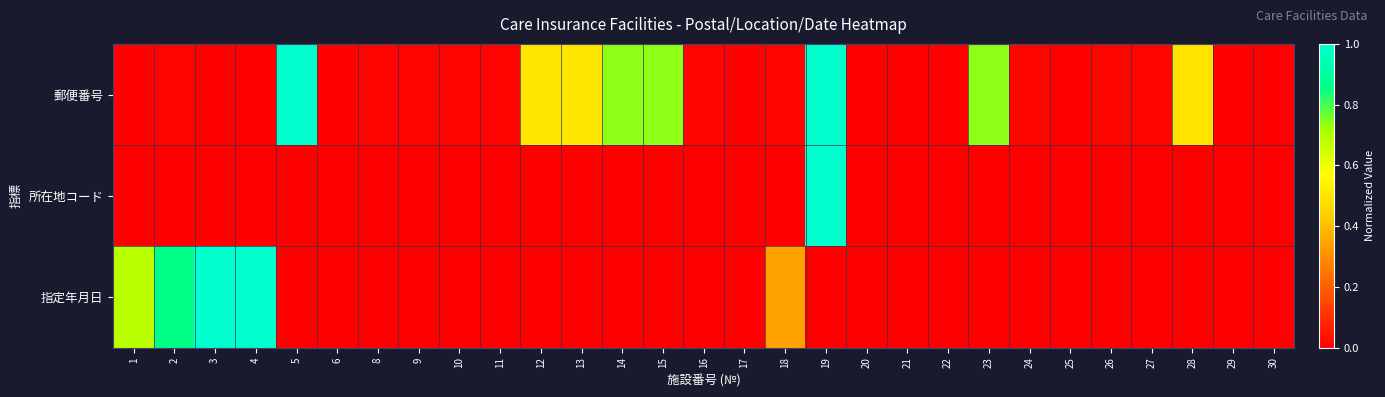

Which series has the widest spread of values?

郵便番号